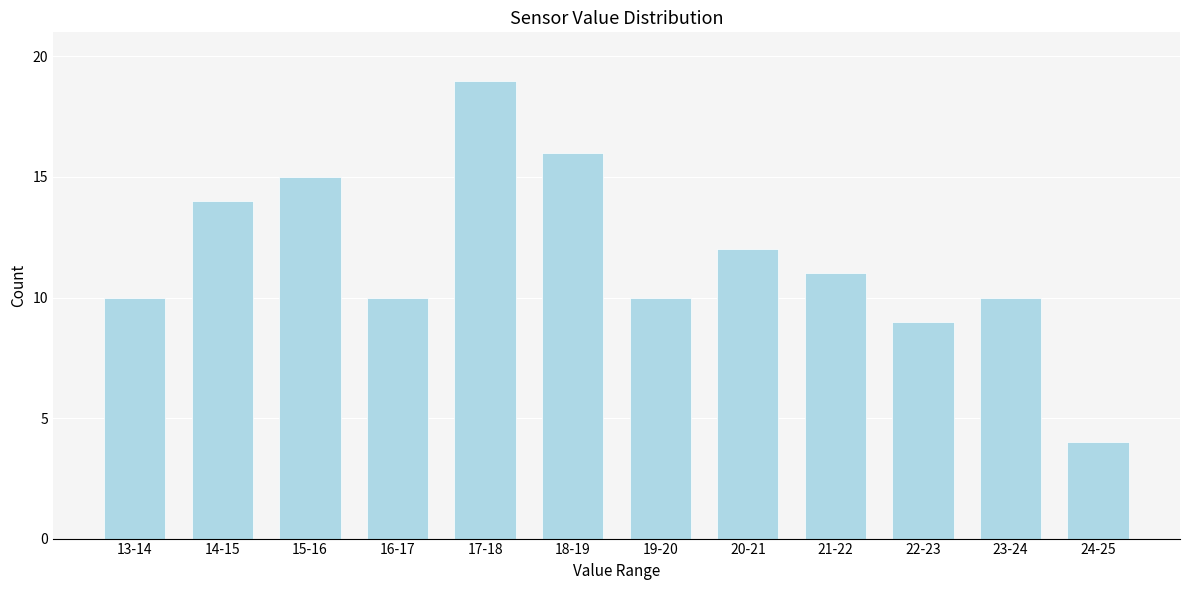

Reading left to right, list all the values displayed in this chart.

10	14	15	10	19	16	10	12	11	9	10	4